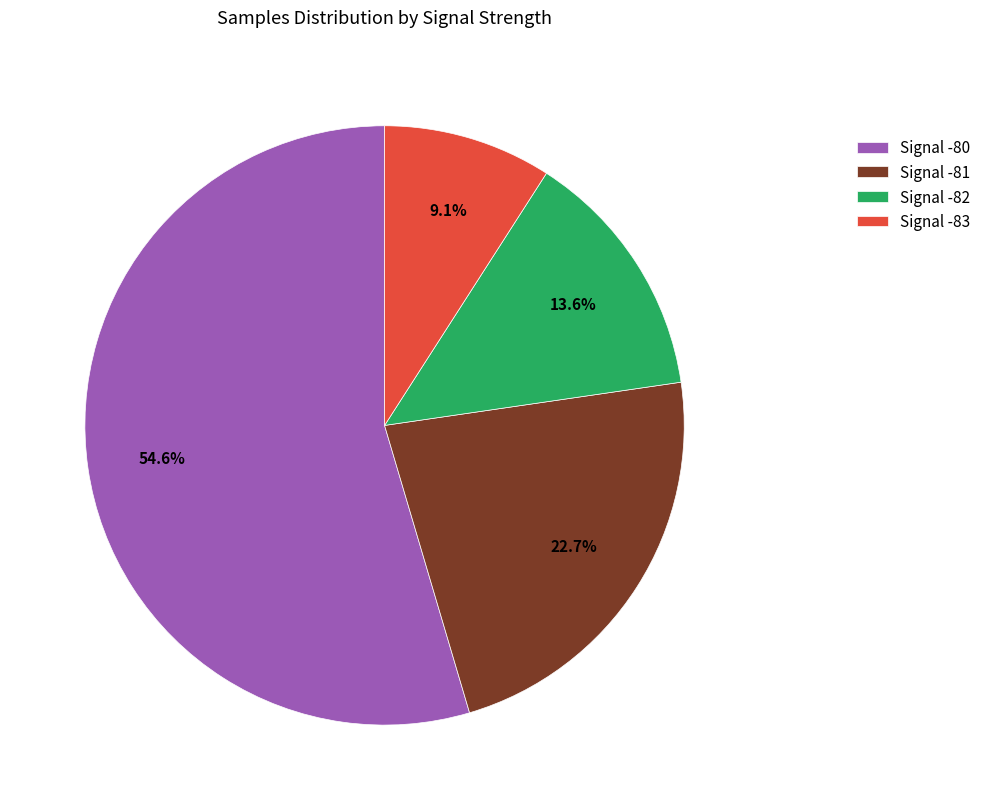

Rank the categories by value from highest to lowest.

Signal -80, Signal -81, Signal -82, Signal -83